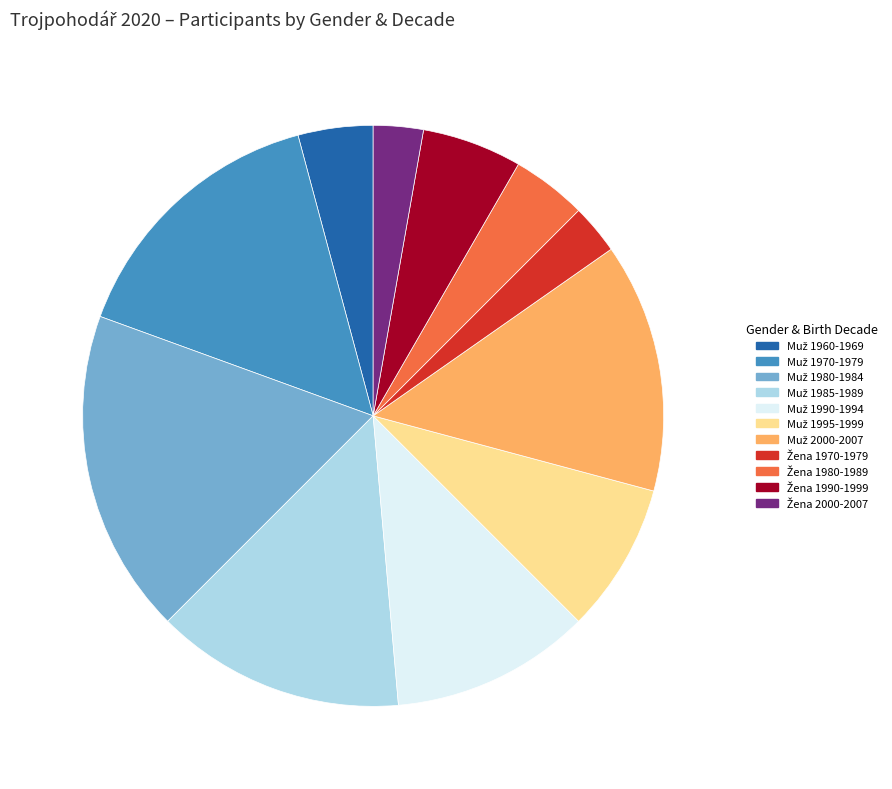

Is there a majority slice in this chart?

No